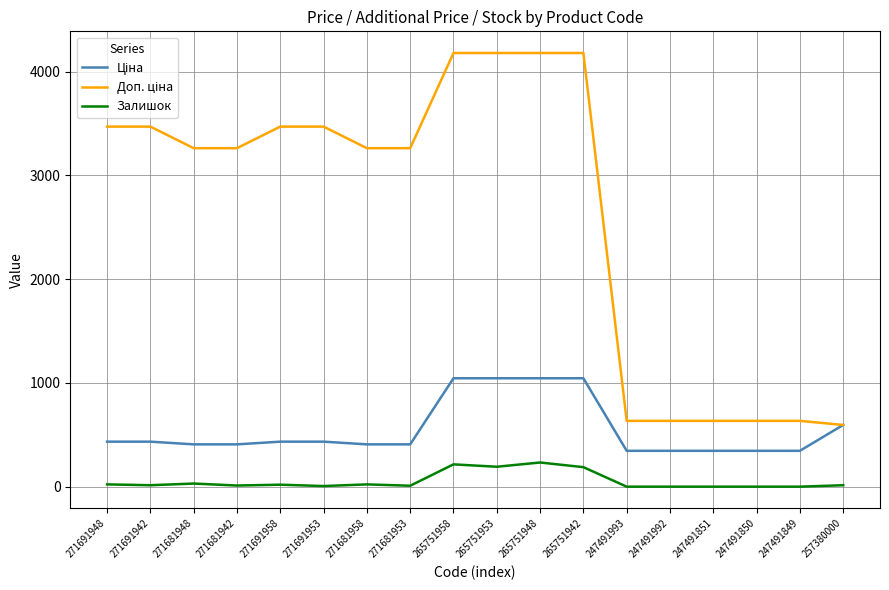

What is the total value across all series at 265751953?

5416.1